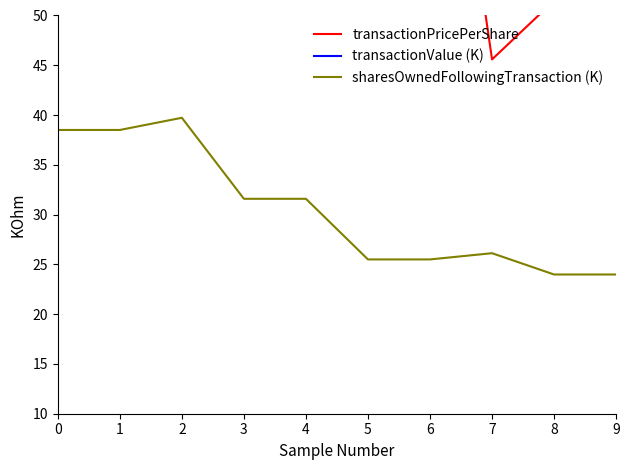

What is the difference between the second highest and minimum values in the transactionPricePerShare series?

72.0